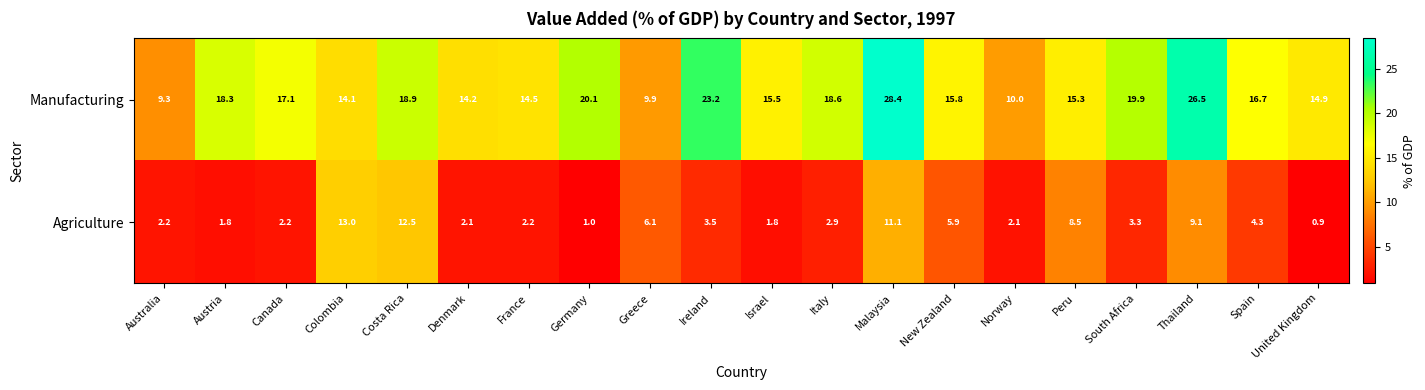

Rank the series by their maximum value, from lowest to highest.

Agriculture, Manufacturing